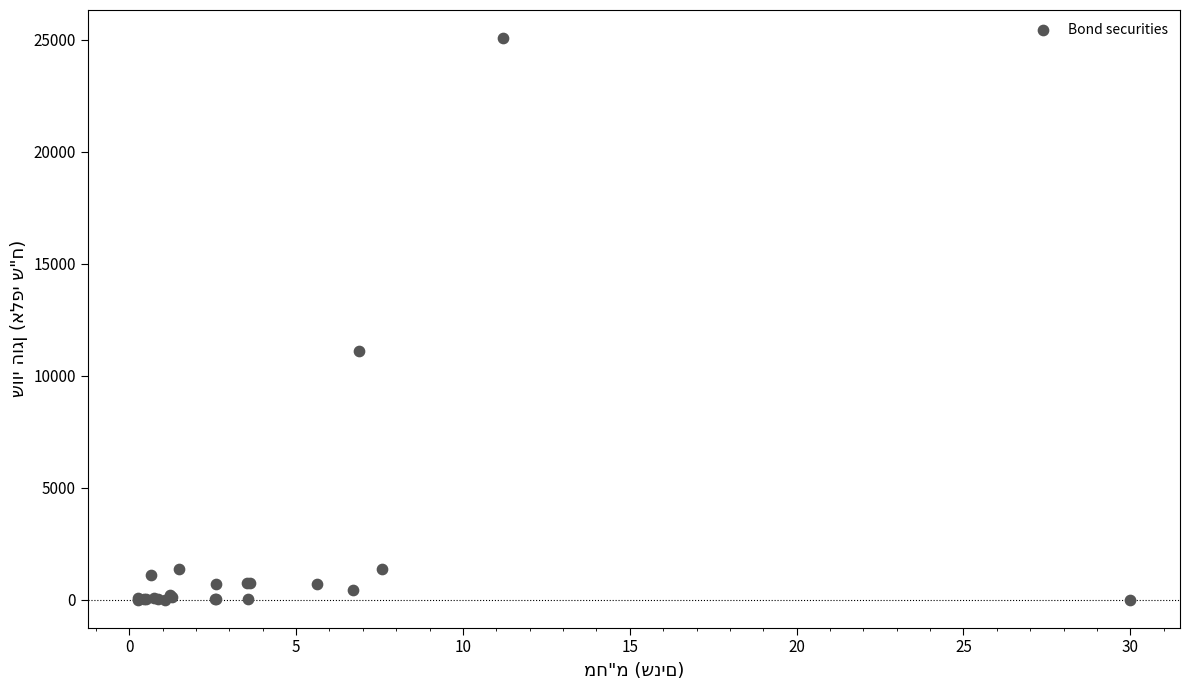

What Y value in the scatter plot is closest to 12535?

11114.3